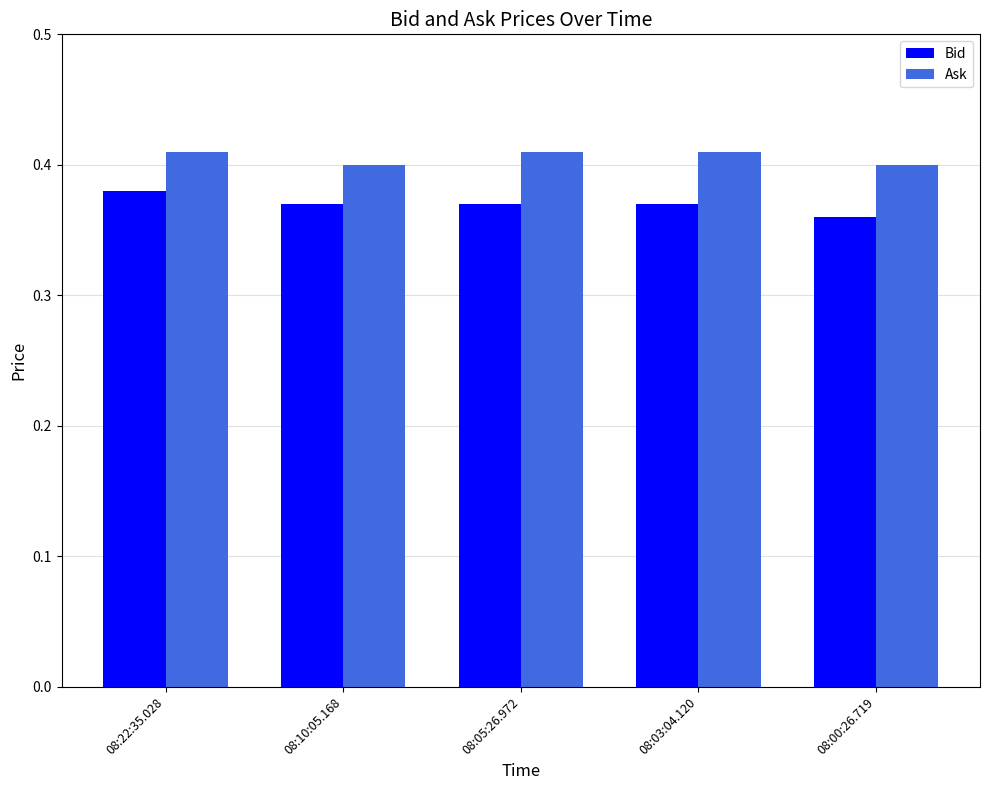

What are all the series names shown in the legend?

Bid, Ask